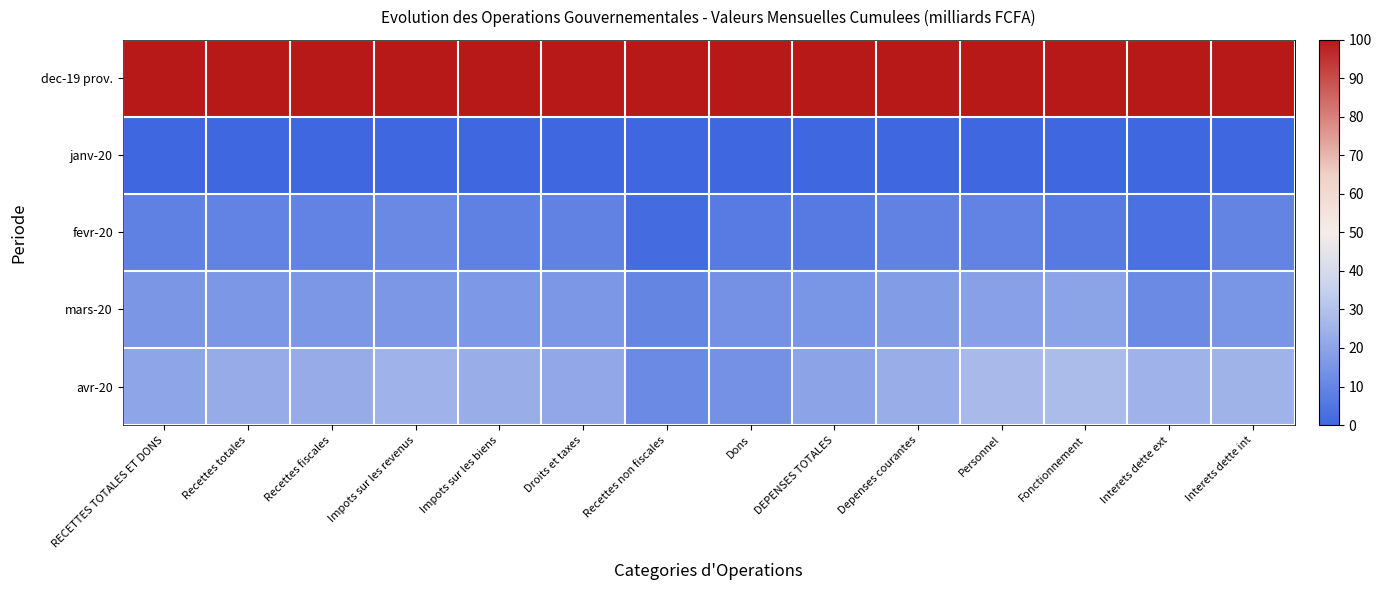

How many categories are shown in the chart?

14